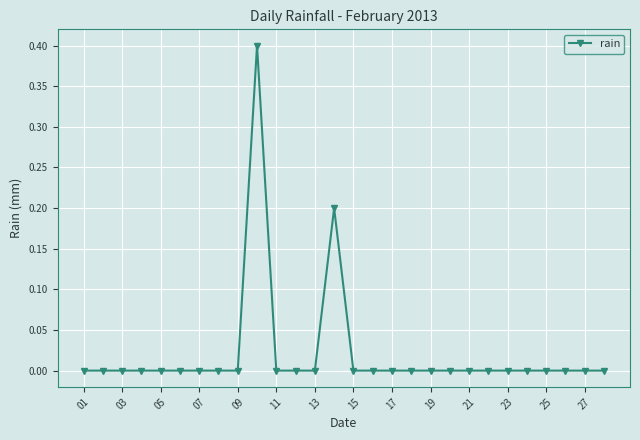

How many lines are shown in the chart?

1